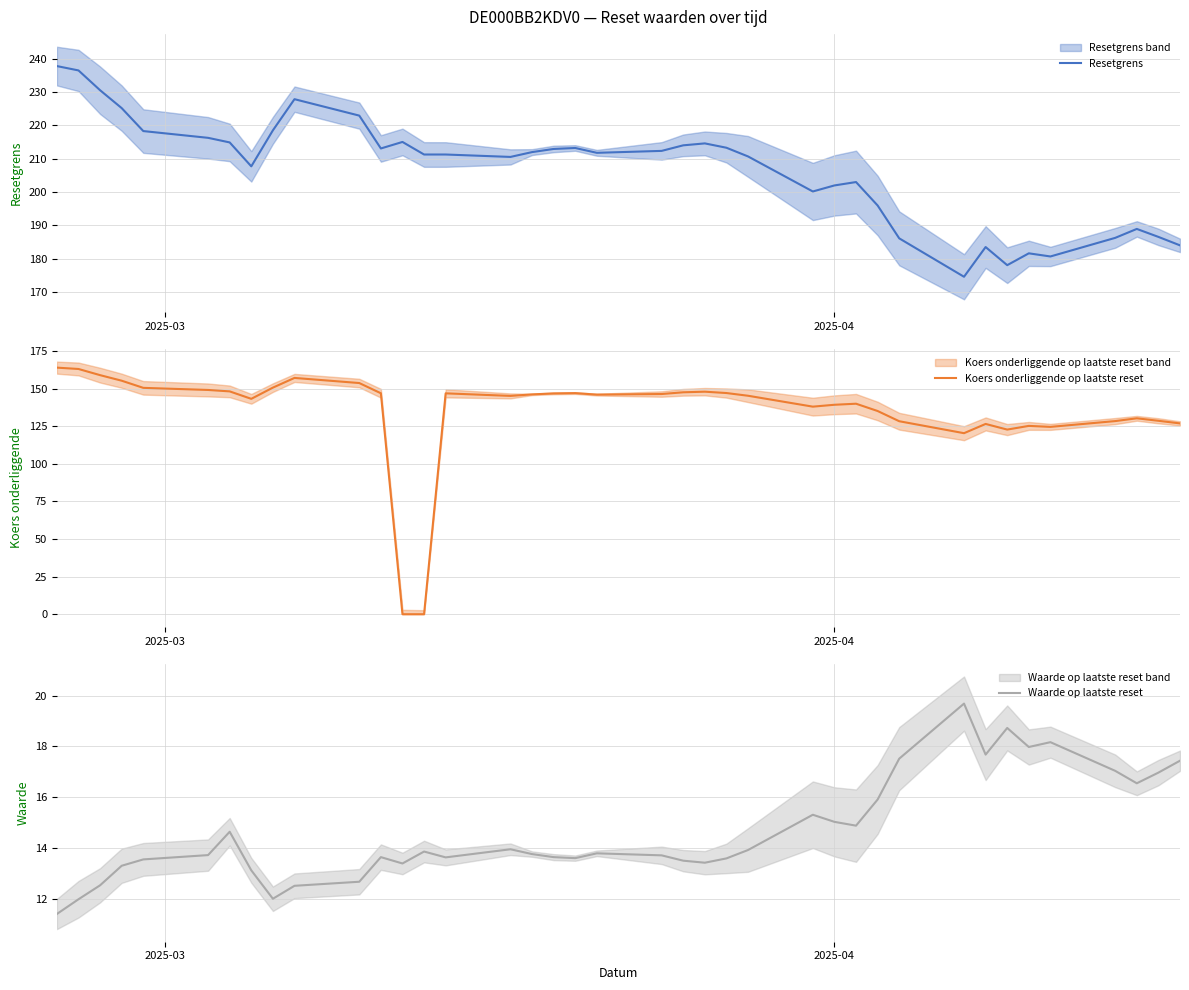

Does the chart have visible grid lines?

Yes